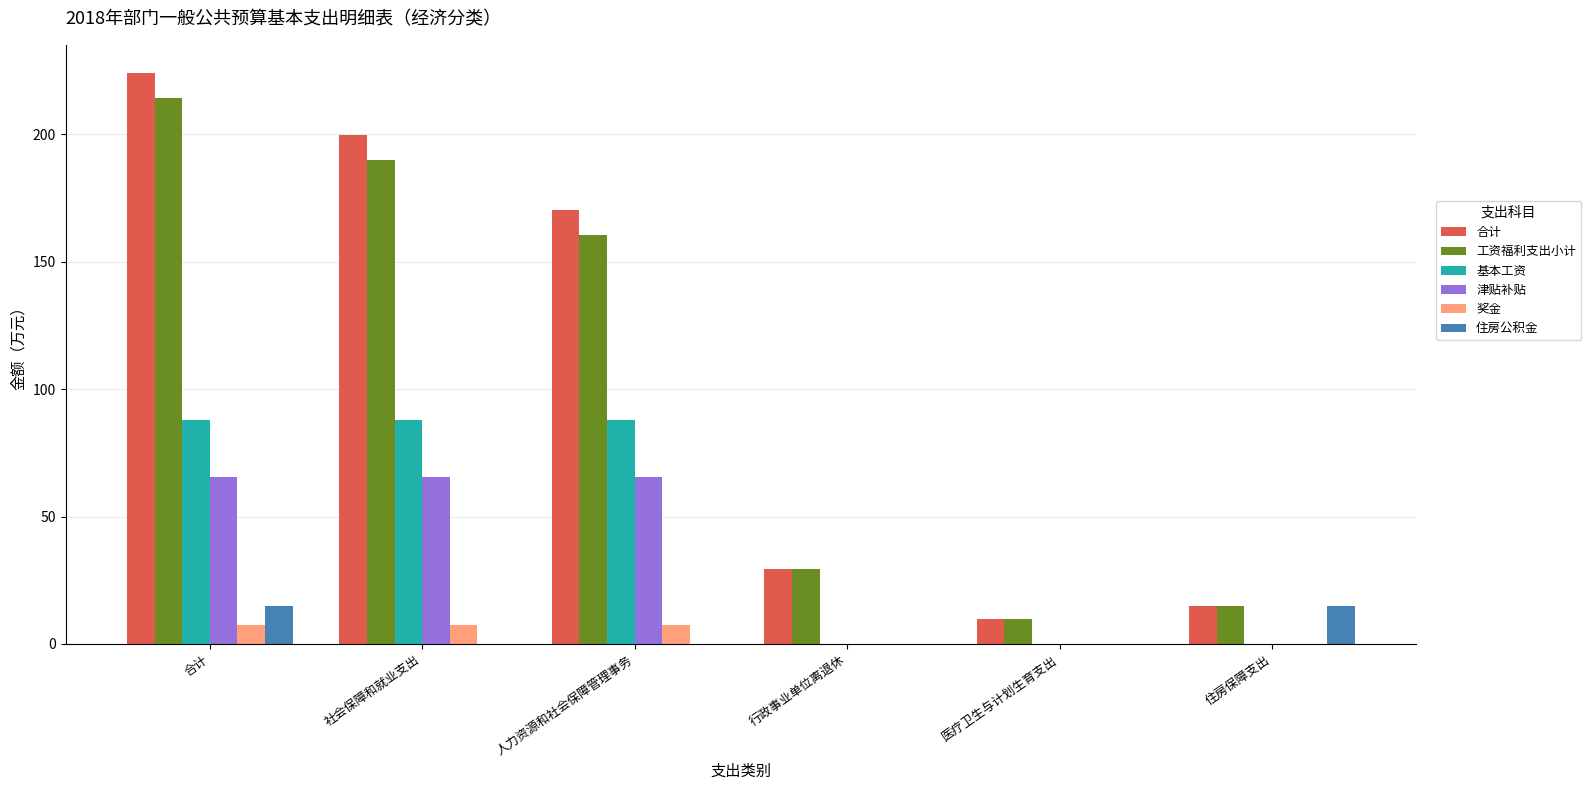

The value of 工资福利支出小计 at 社会保障和就业支出 is 190.1. True or false?

True